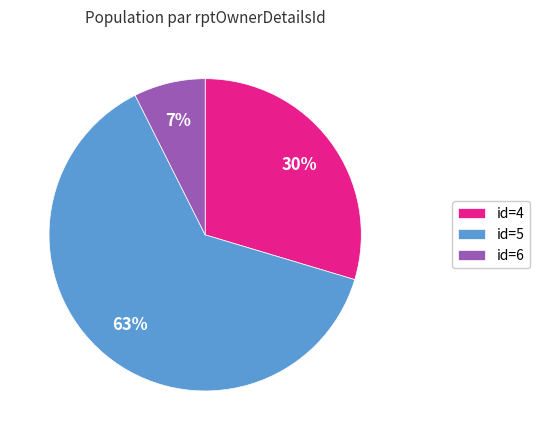

Is the sum of id=4 and id=6 greater than half?

No